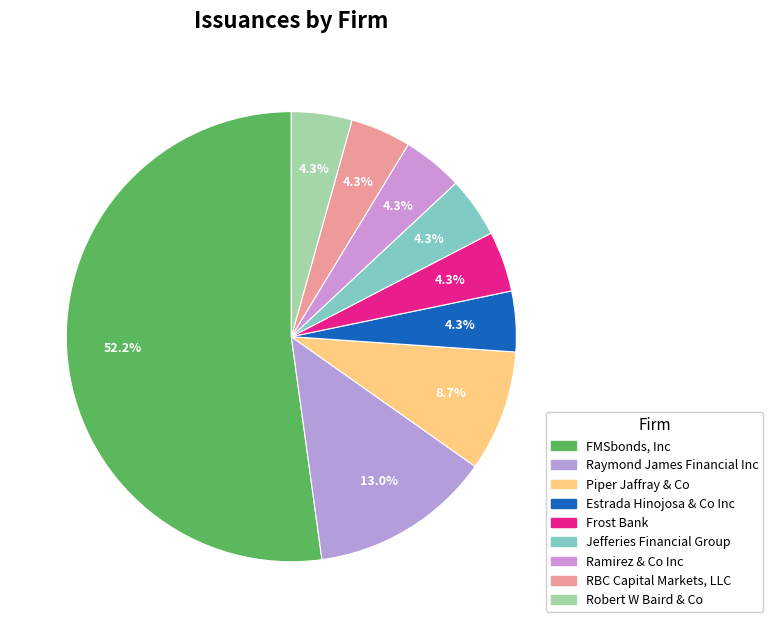

What is the change in value from FMSbonds, Inc to Raymond James Financial Inc?

-9